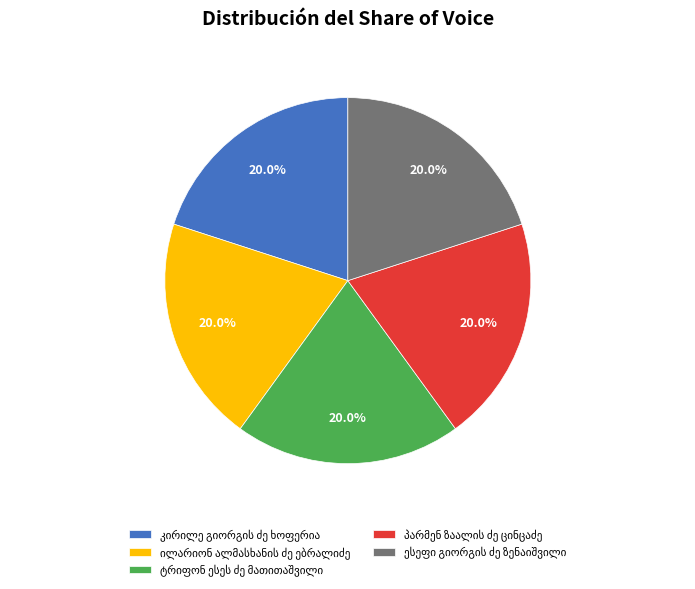

Does any single category account for the majority?

No